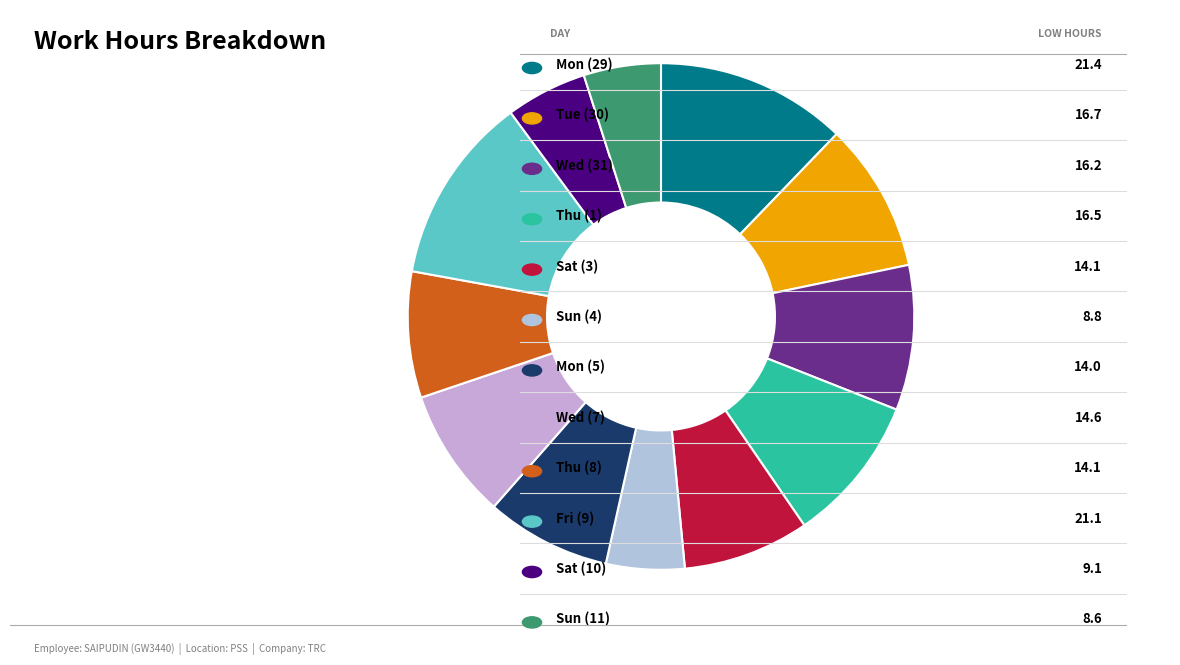

What is the largest slice in the pie chart?

Mon (29)